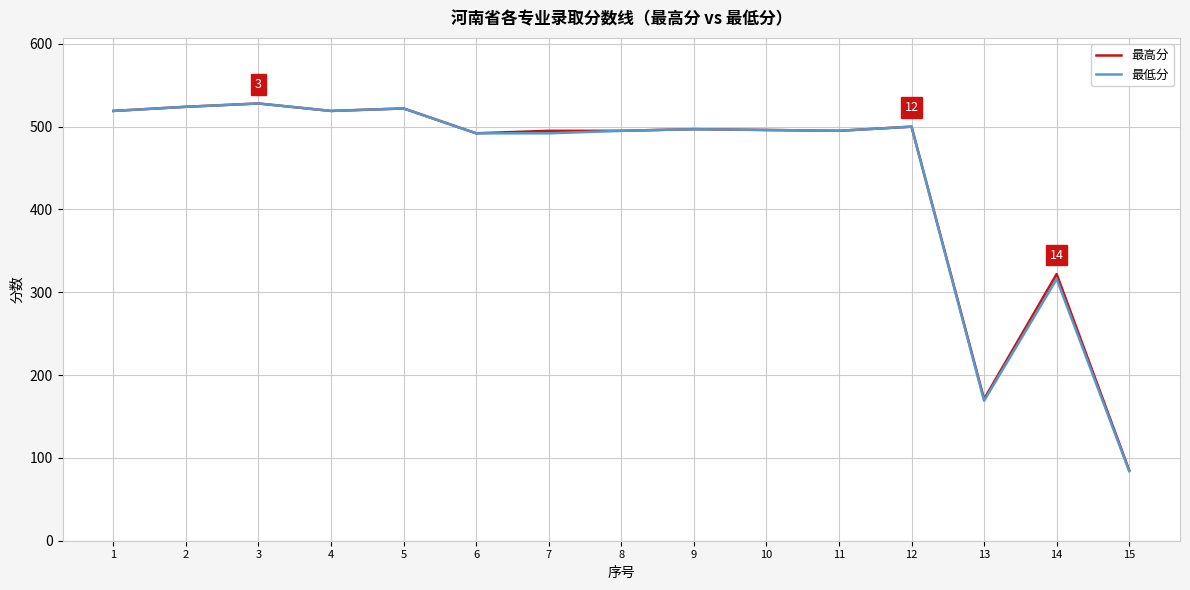

List the series in order of their peak value, lowest first.

最高分, 最低分